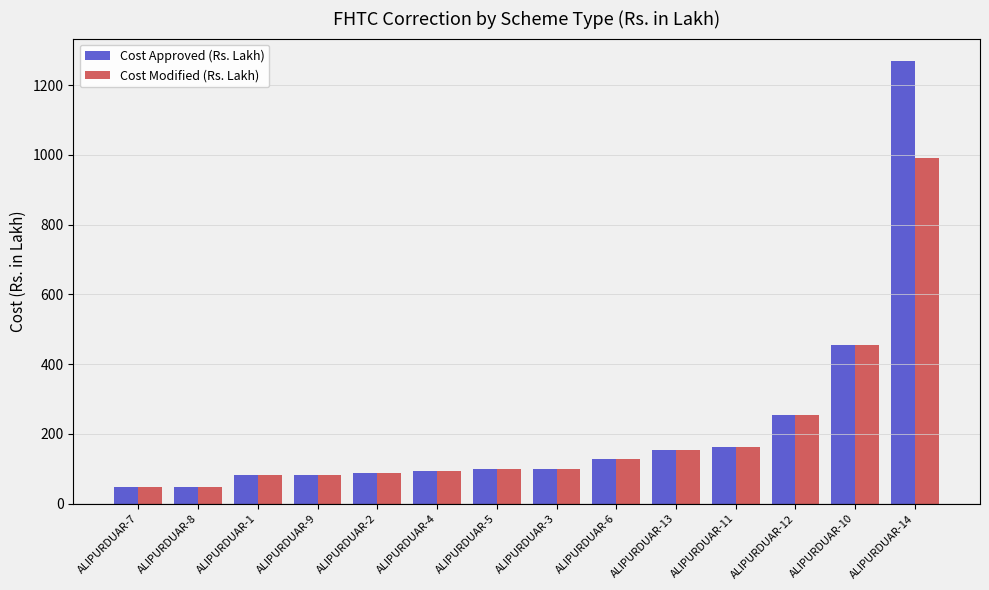

At which category is the sum across all series the highest?

ALIPURDUAR-14